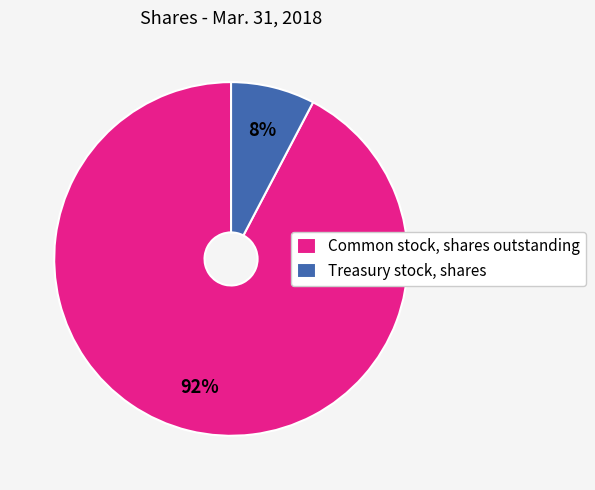

To the nearest percent, what is the average slice percentage?

50%